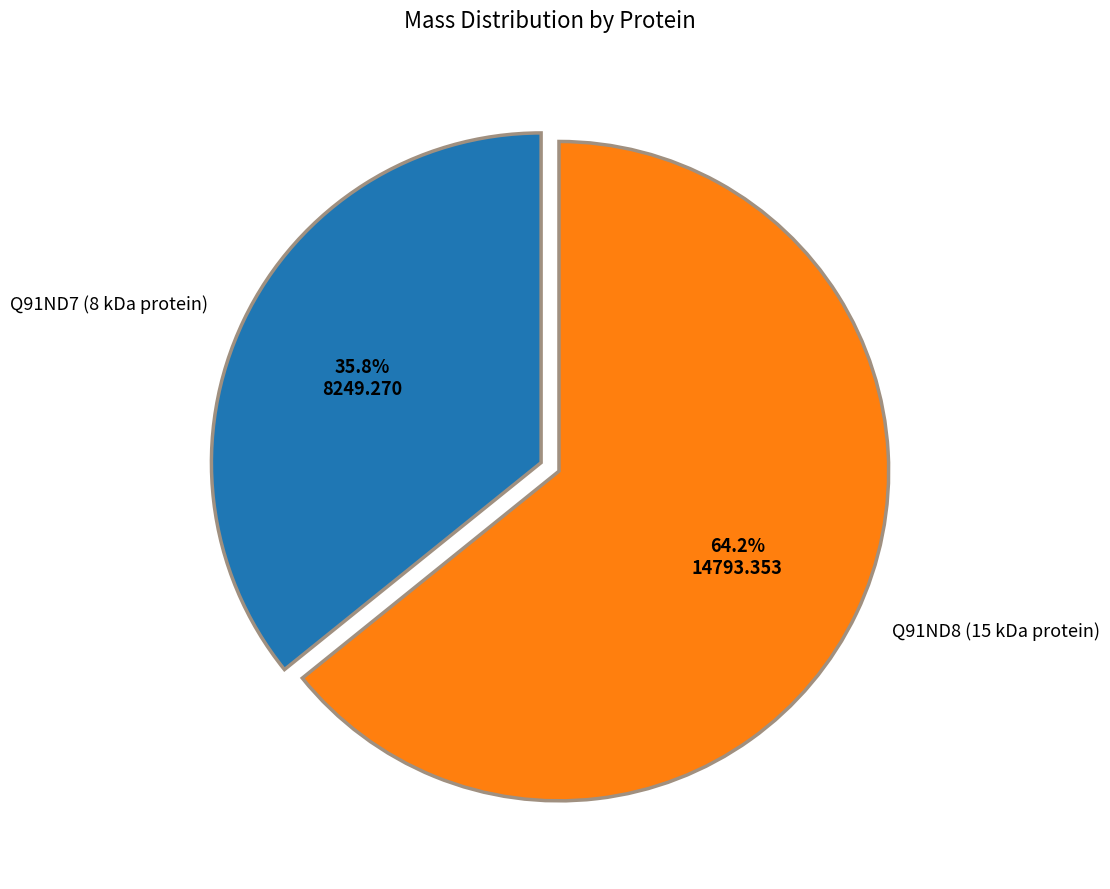

How many segments does this pie chart have?

2